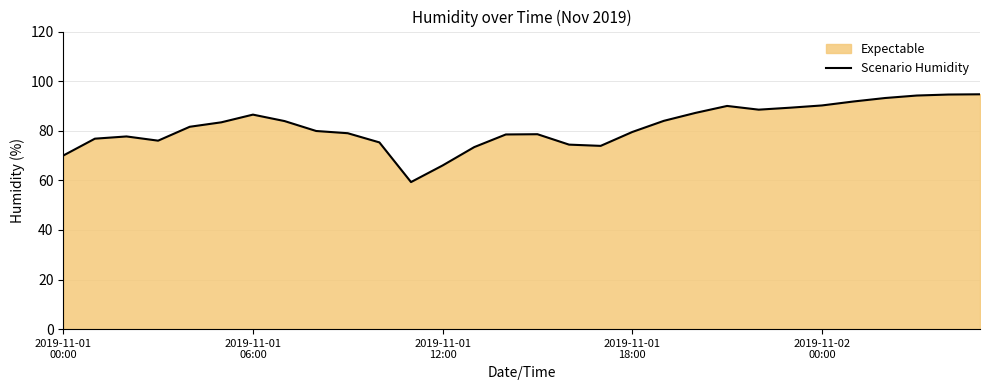

What is the smallest value displayed?

59.3